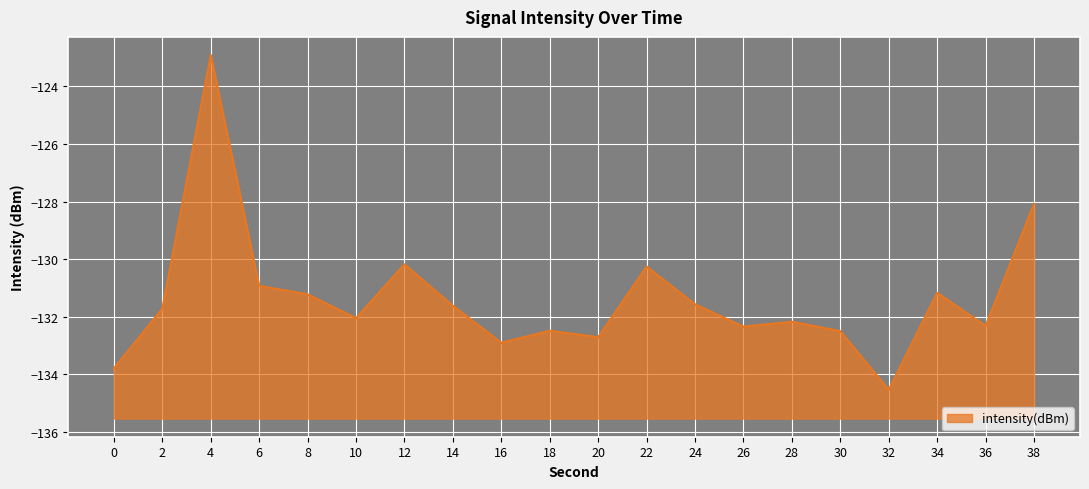

Rank the categories by value from lowest to highest.

32, 0, 16, 20, 30, 18, 26, 36, 28, 10, 2, 14, 24, 8, 34, 6, 22, 12, 38, 4